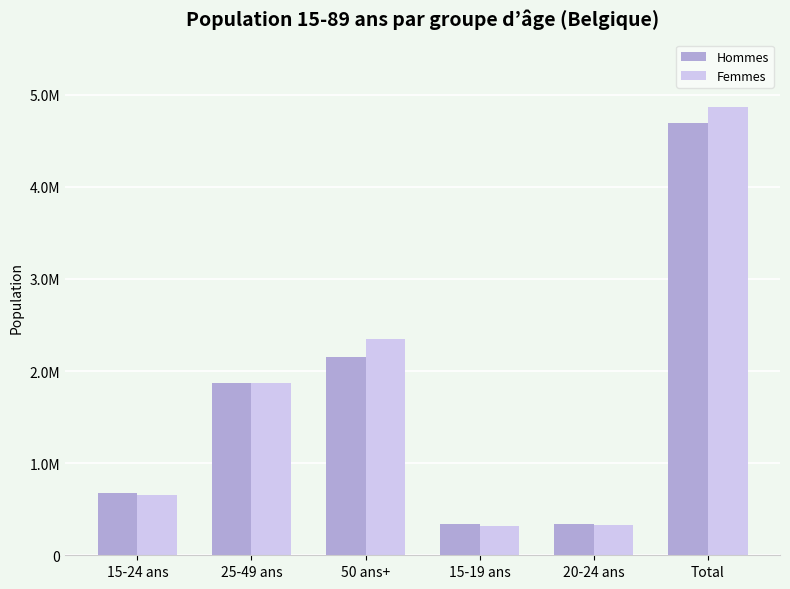

What are all the series names shown in the legend?

Hommes, Femmes